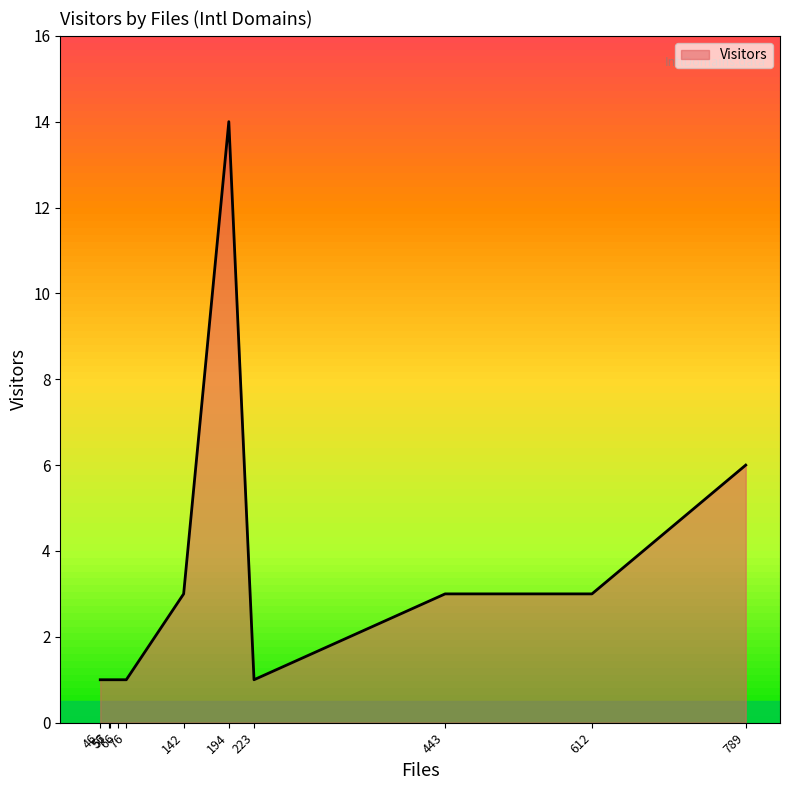

True or false: the data shows 2 at 789.

False